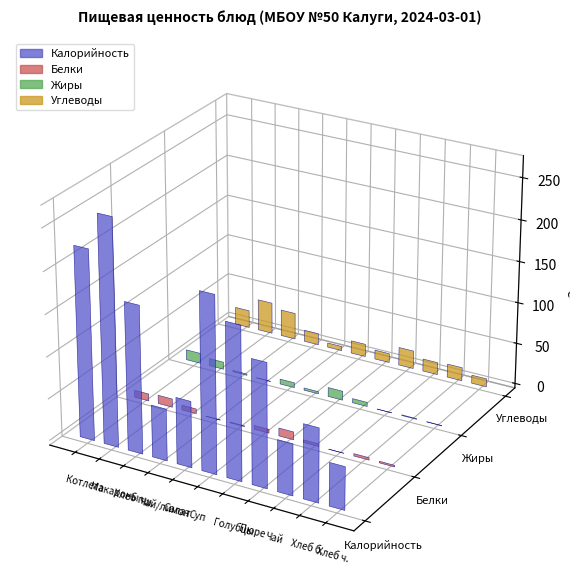

The value of Калорийность at Картофельное пюре is 147.4. True or false?

True